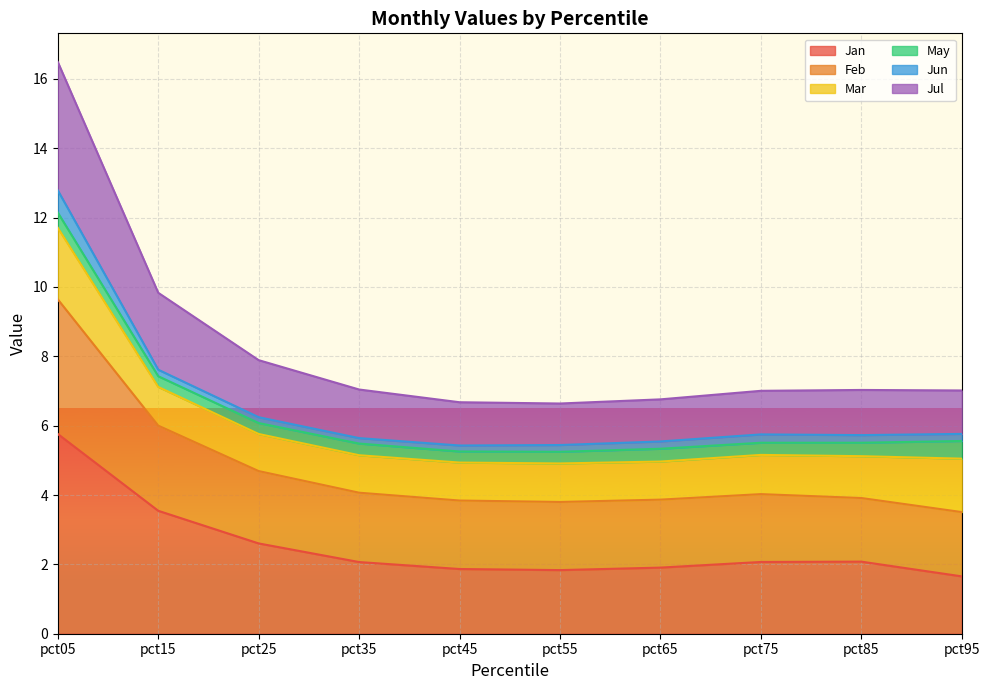

At which label is Jan closest to 3?

pct25